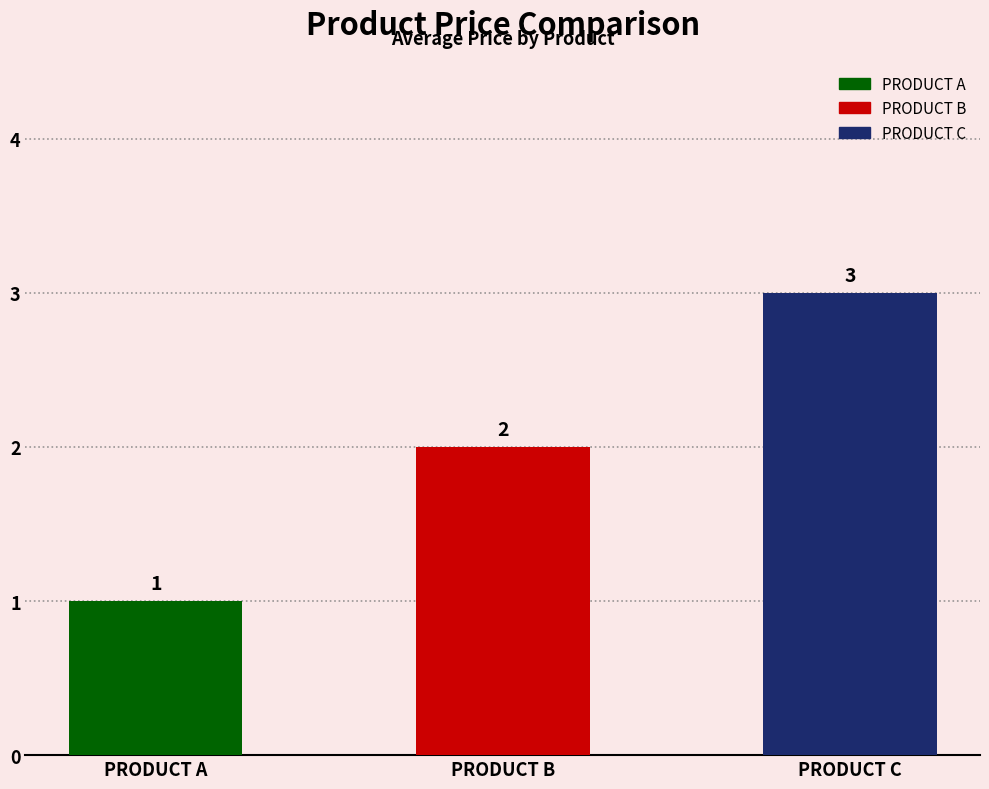

Which category has the highest value in the PRODUCT A series?

PRODUCT A